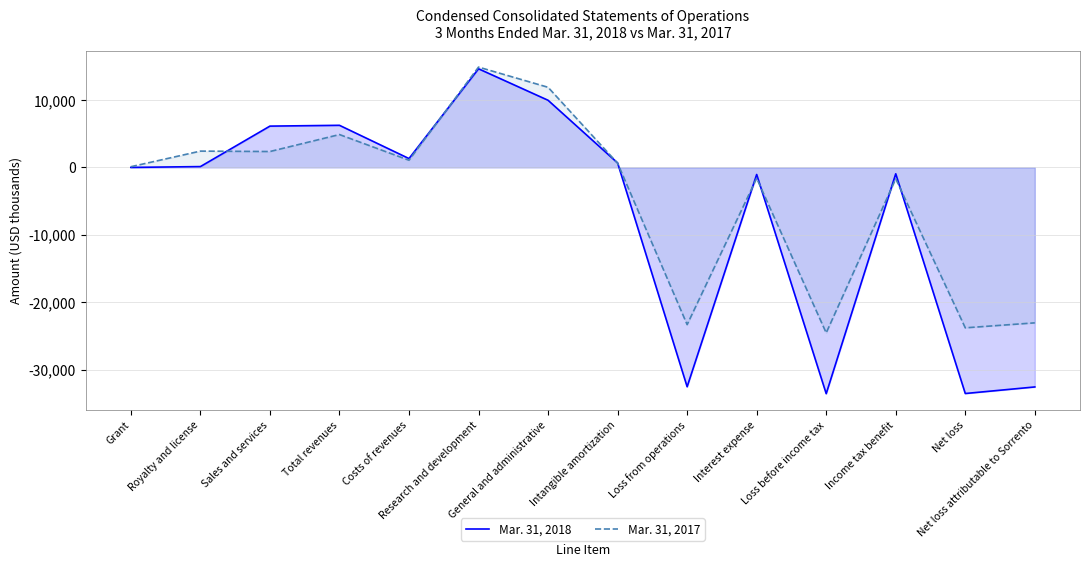

What is the difference between the second highest and second lowest values in the Mar. 31, 2017 series?

35690